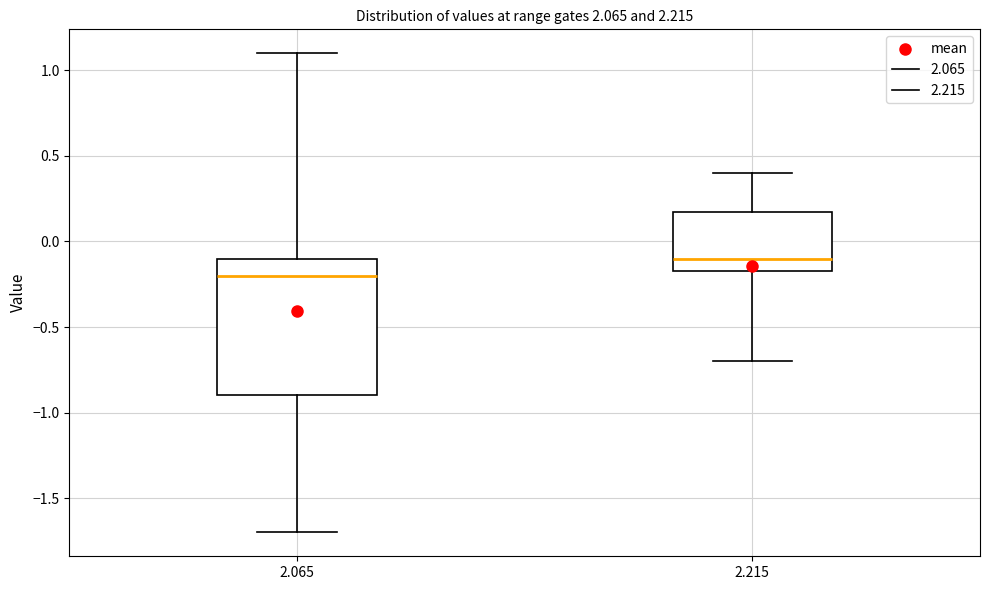

Reading left to right, read every box against the y-axis: the position of its median line, the range the box covers, and the ends of its whiskers. The values are not printed on the chart, so give them approximately, as read against the axis.

2.065: median -0.20, box -0.90 to -0.10, whiskers -1.70 to 1.10
2.215: median -0.10, box -0.15 to 0.20, whiskers -0.70 to 0.40